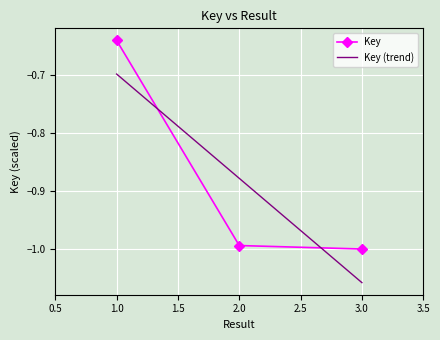

Reading left to right, what are all the values shown in this chart?

-0.6	-1.0	-1.0